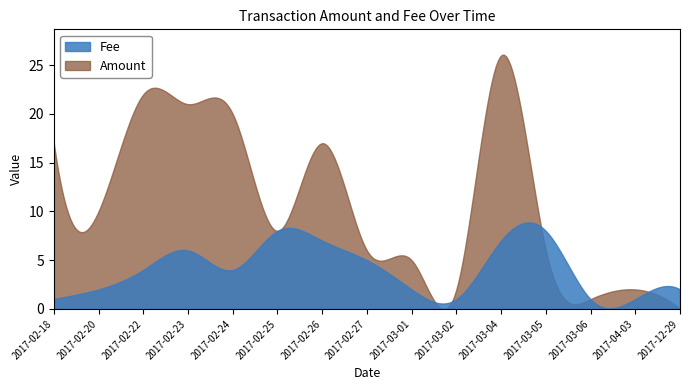

What position from the right is 2017-03-01?

7